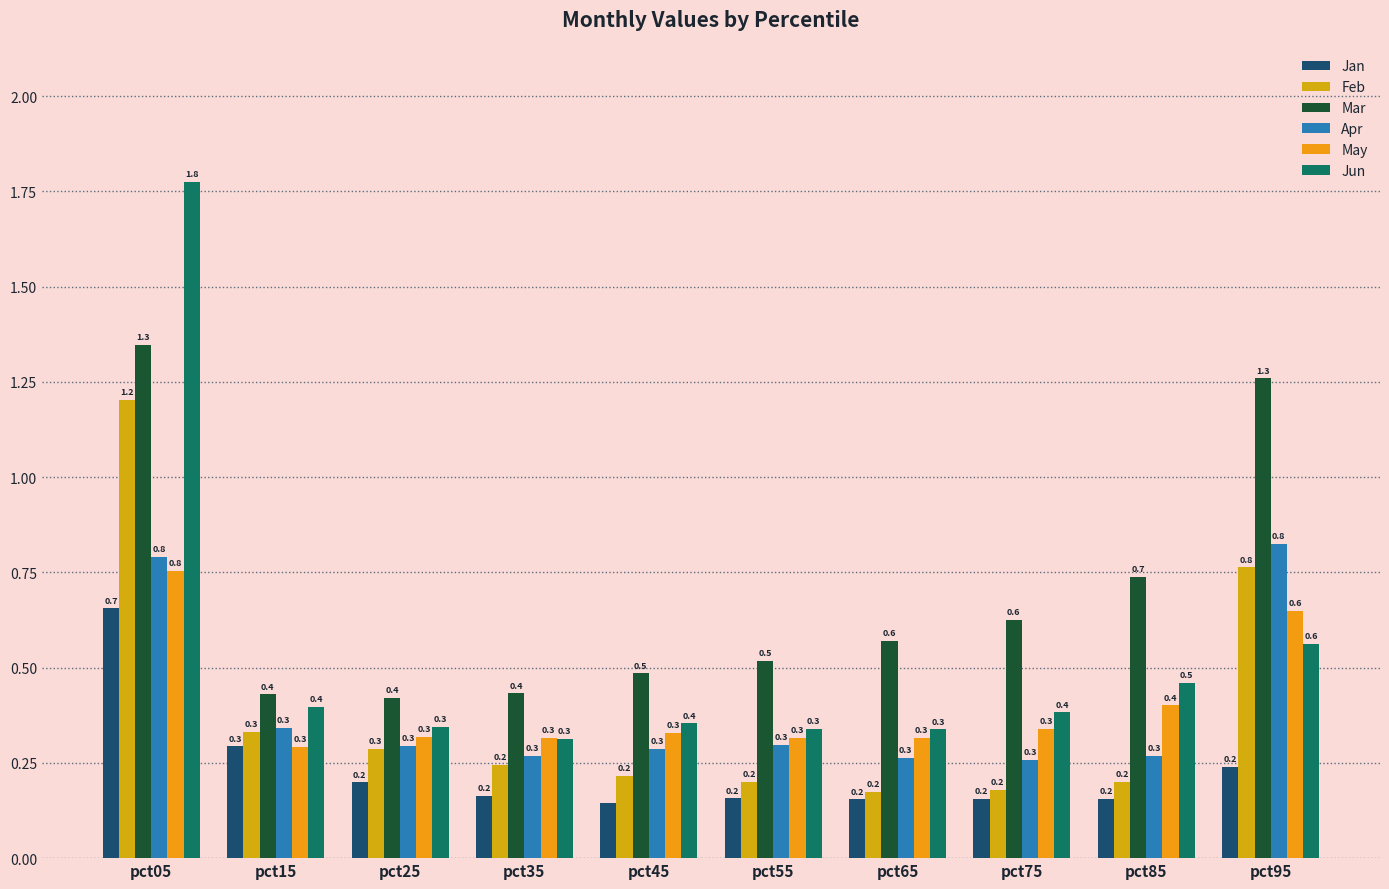

What is the highest value of the Apr series?

0.8